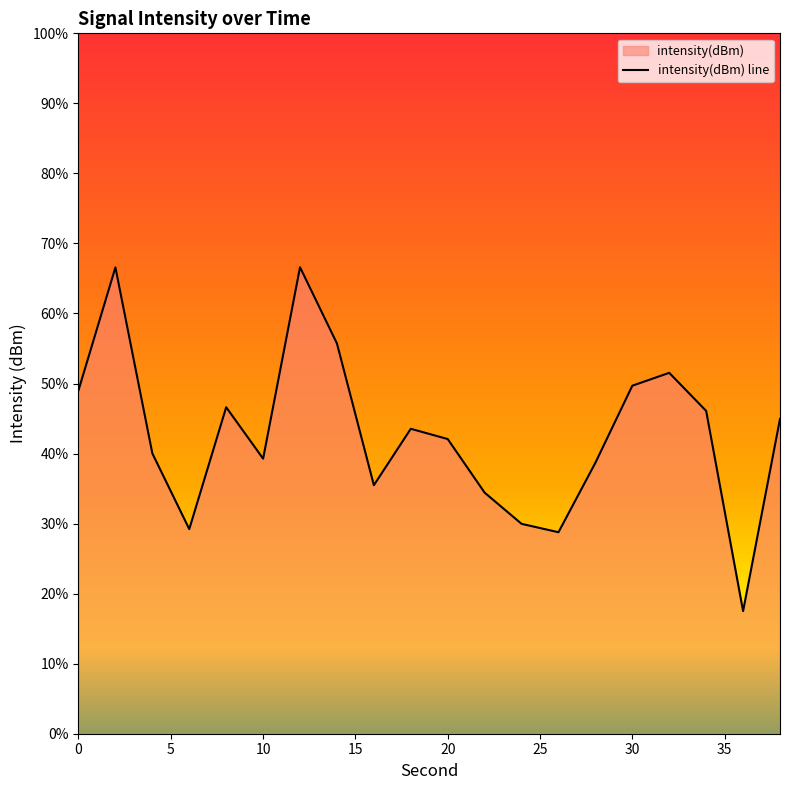

Rank the categories by value from lowest to highest.

36, 26, 6, 24, 22, 16, 28, 10, 4, 20, 18, 38, 34, 8, 0, 30, 32, 14, 2, 12